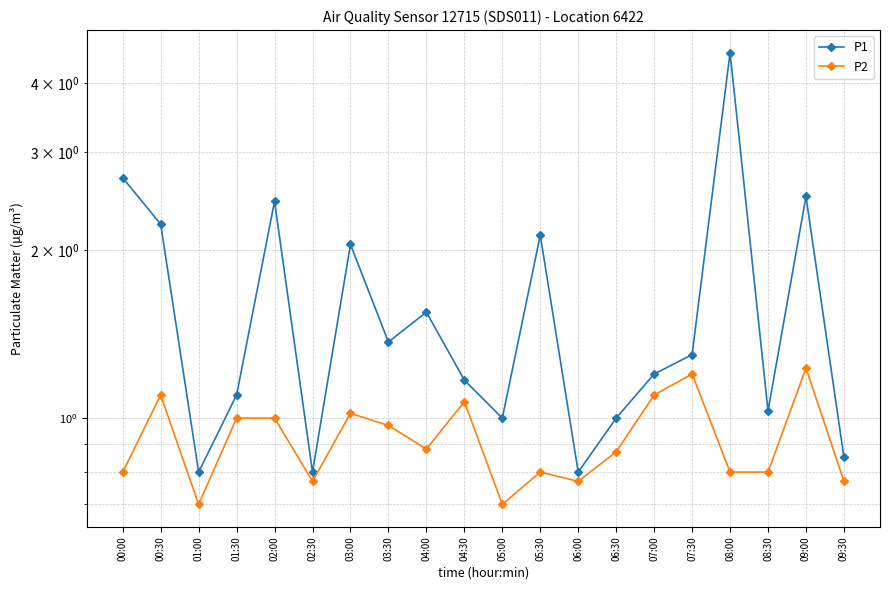

What is the sum of all P1 values?

32.6